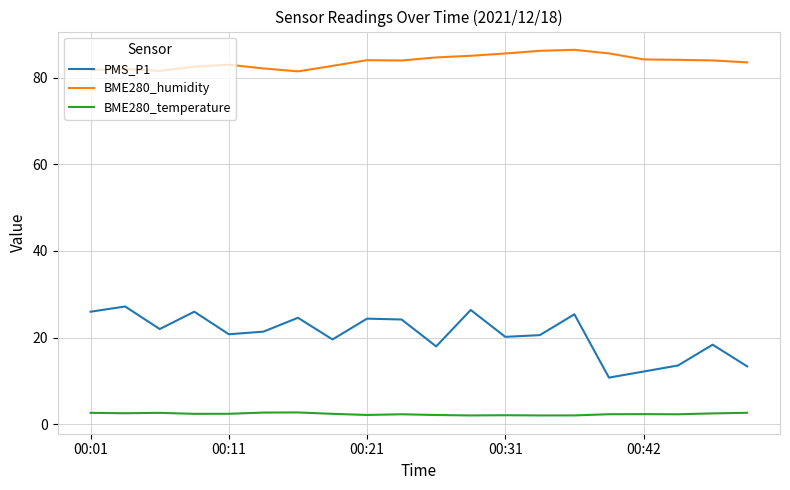

True or false: BME280_humidity has more than 2 points higher than both neighbors.

True